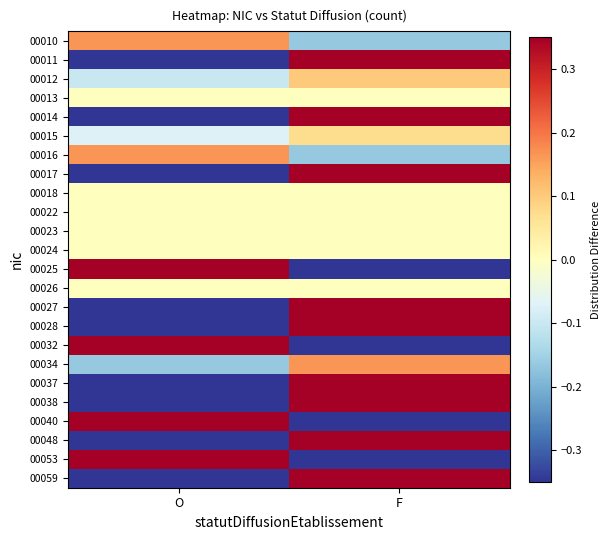

At which category is the sum across all series the highest?

F